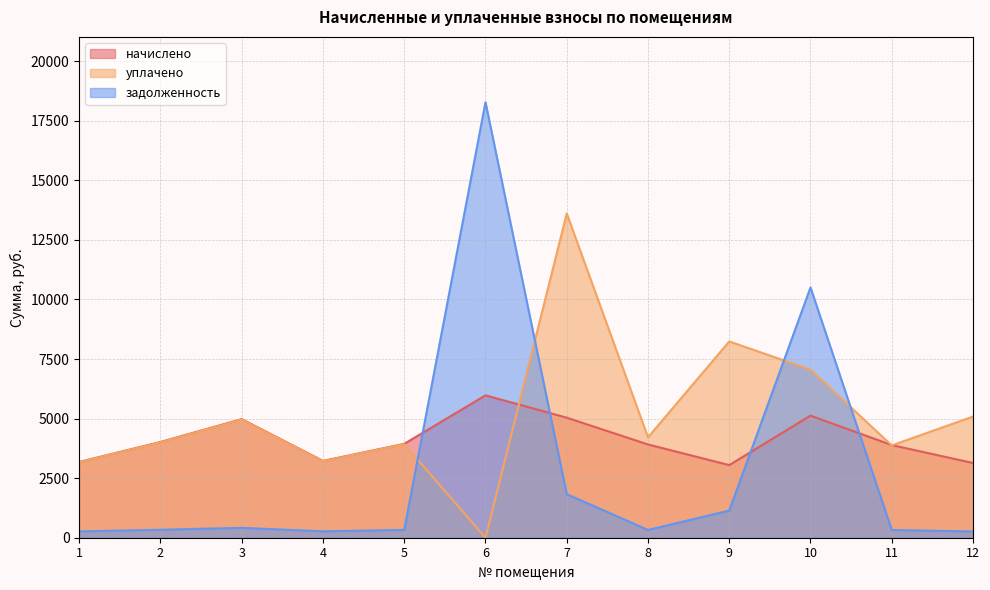

What is the total value across all series at 9?

12423.9